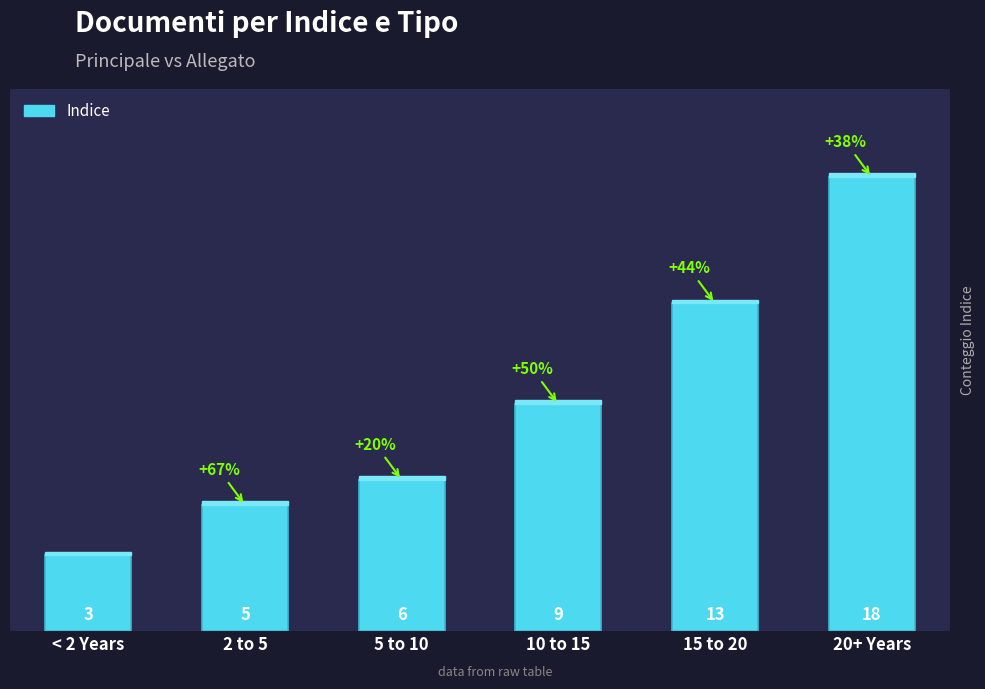

Are the bars horizontal?

No